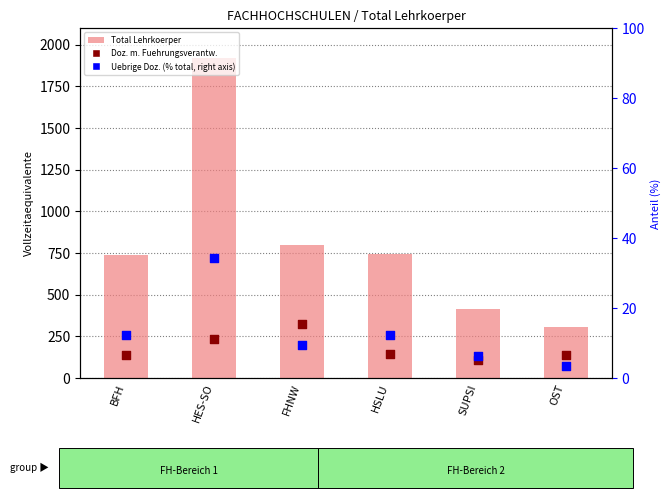

Is the value of Uebrige Doz. (% of total) at HSLU greater than the value of Total Lehrkoerper at OST?

No